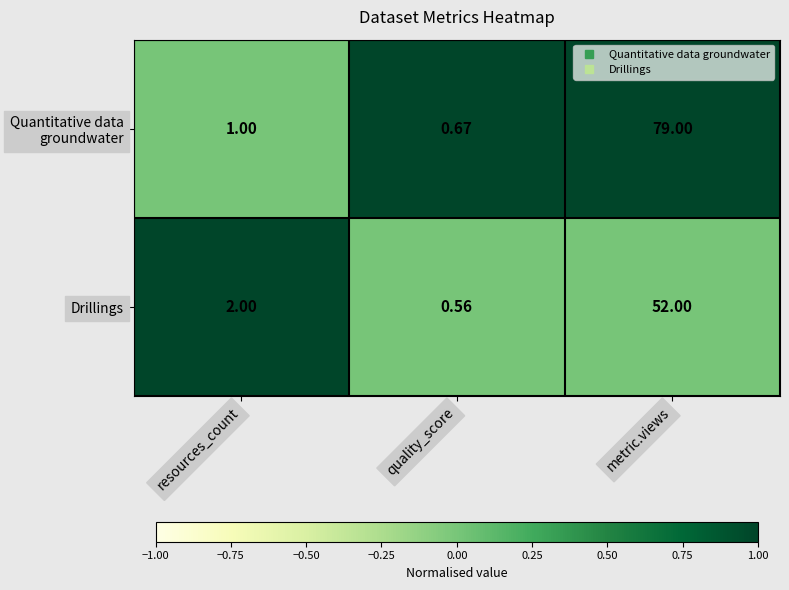

At which category does the chart reach its peak across all series?

metric.views